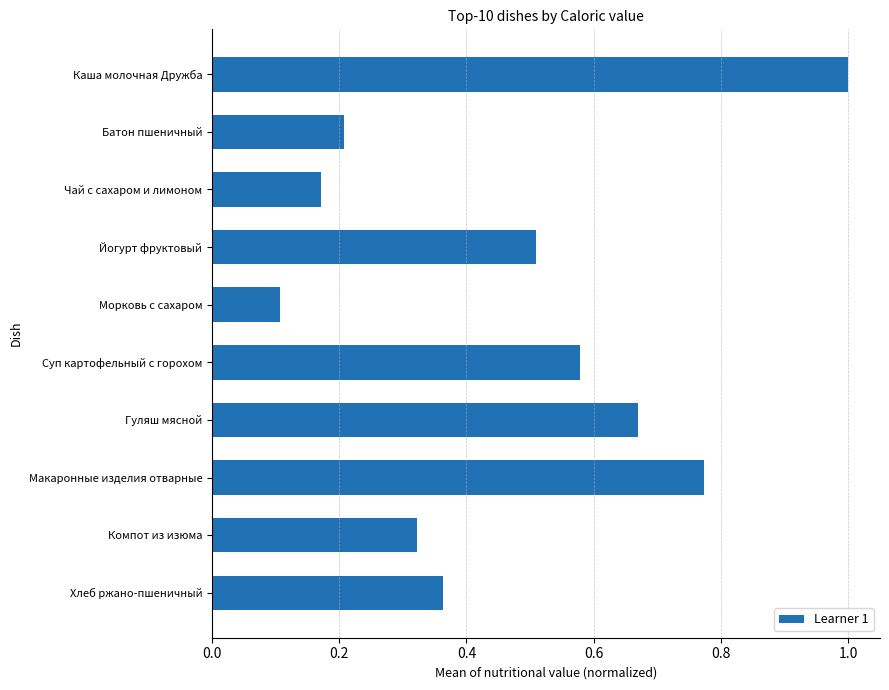

What is the sum of all values?

4.7